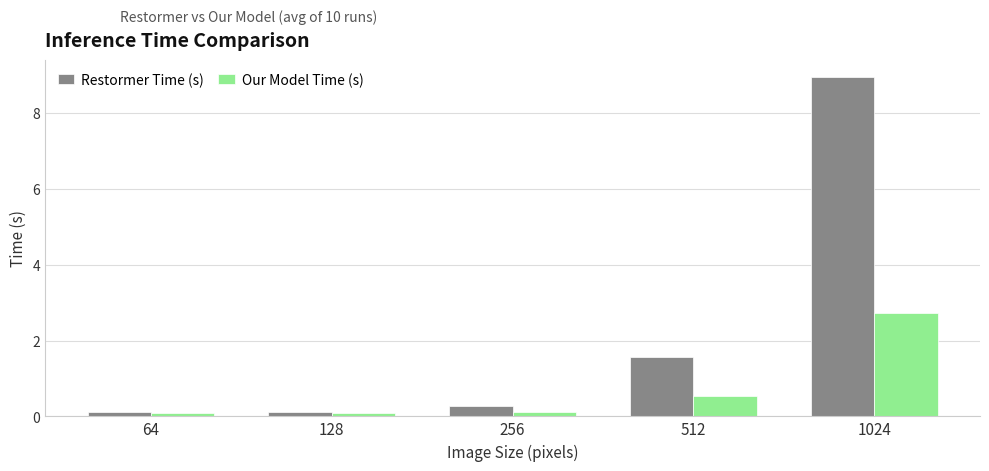

Which label corresponds to the largest value in the chart?

1024